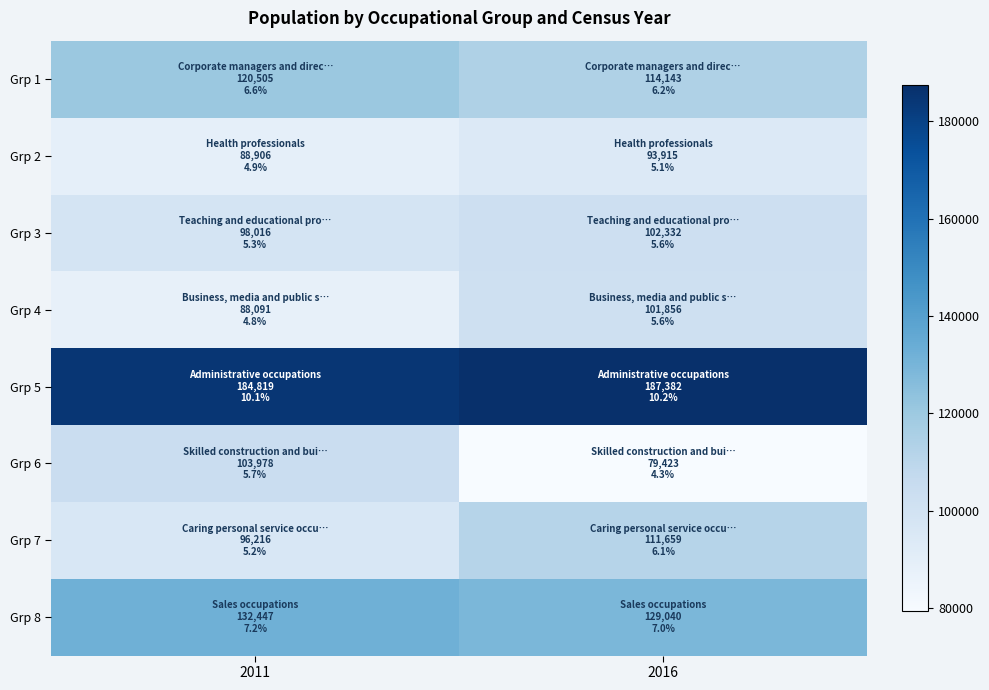

Which series has the widest spread of values?

Grp 6